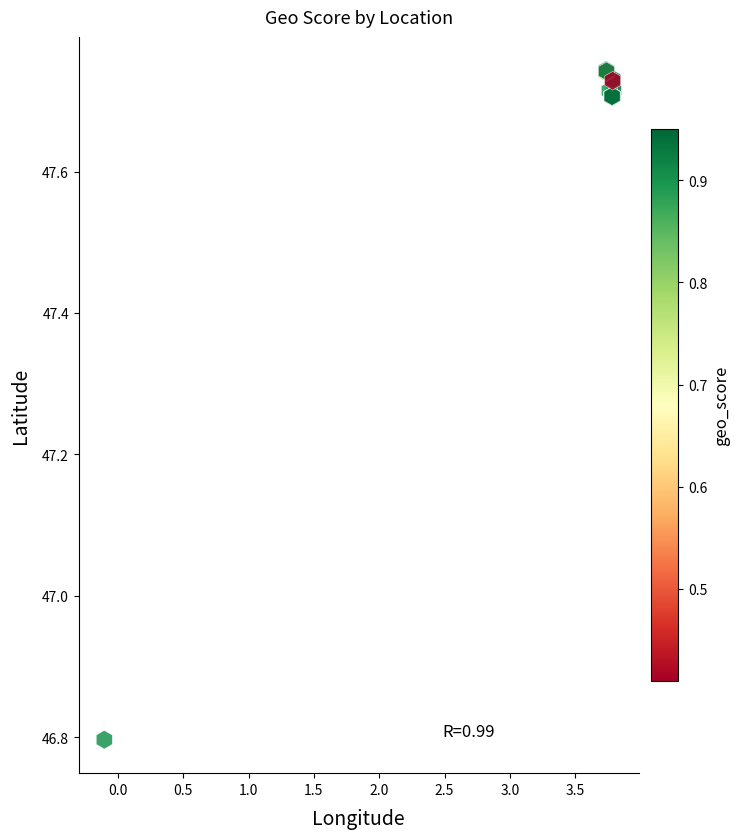

What Y value in the scatter plot is closest to 47?

46.8